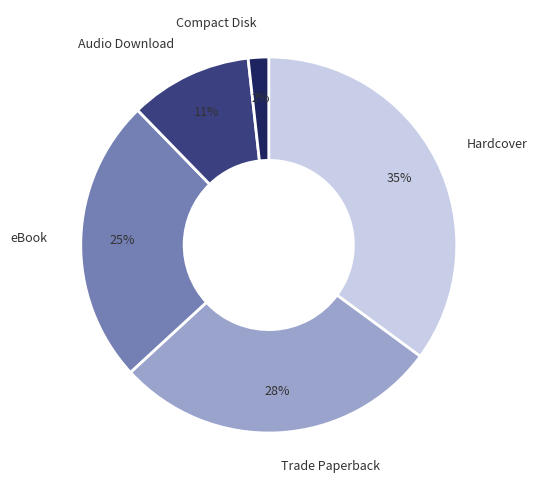

Is the sum of Hardcover and Audio Download greater than half?

No